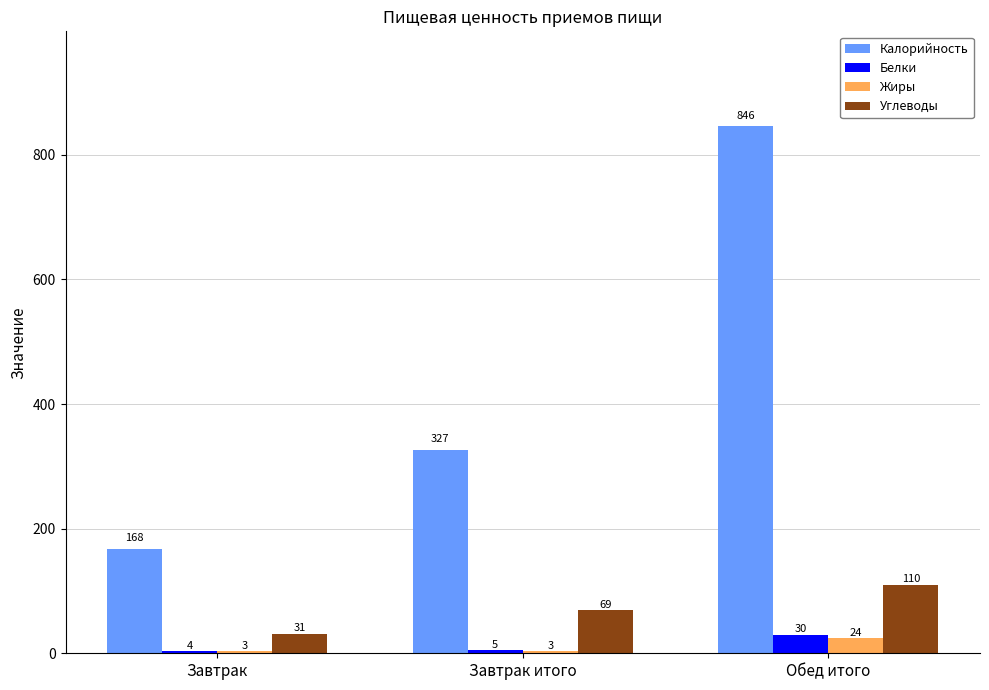

What is the difference between the maximum and minimum values in the Калорийность series?

678